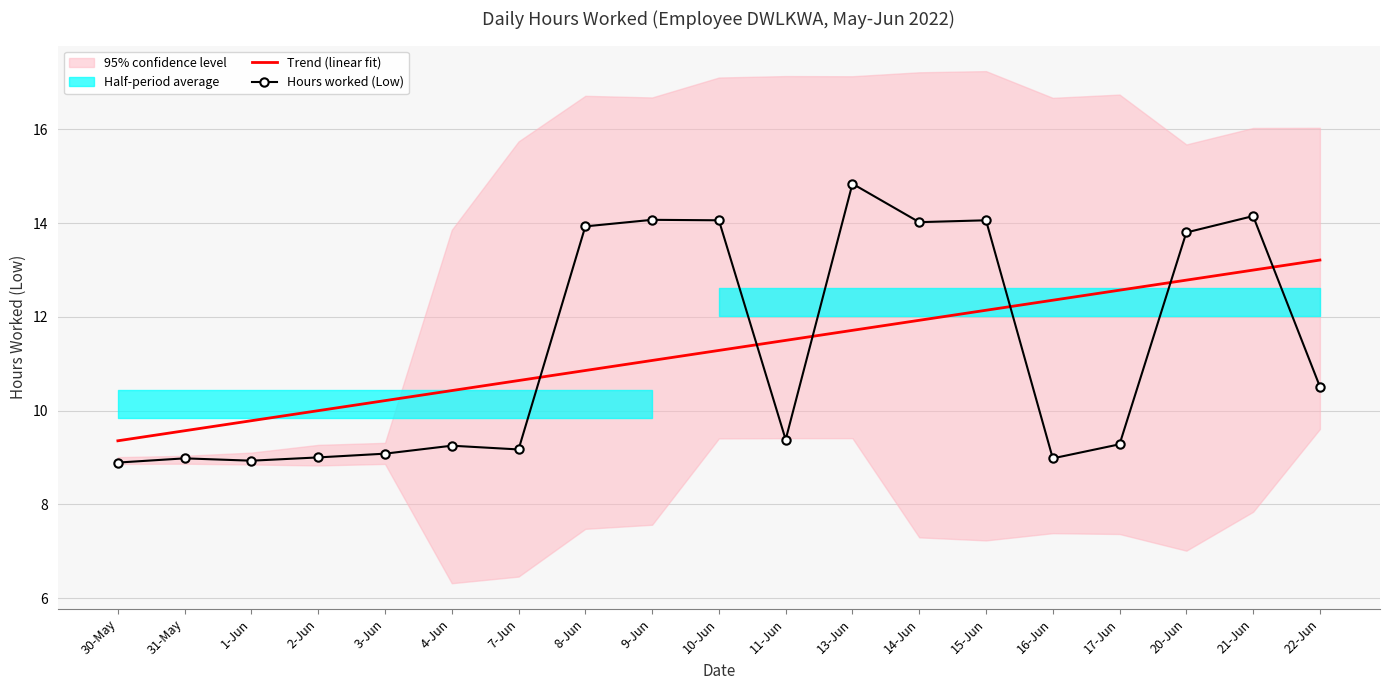

At which label does Hours worked (Low) reach its minimum?

30-May